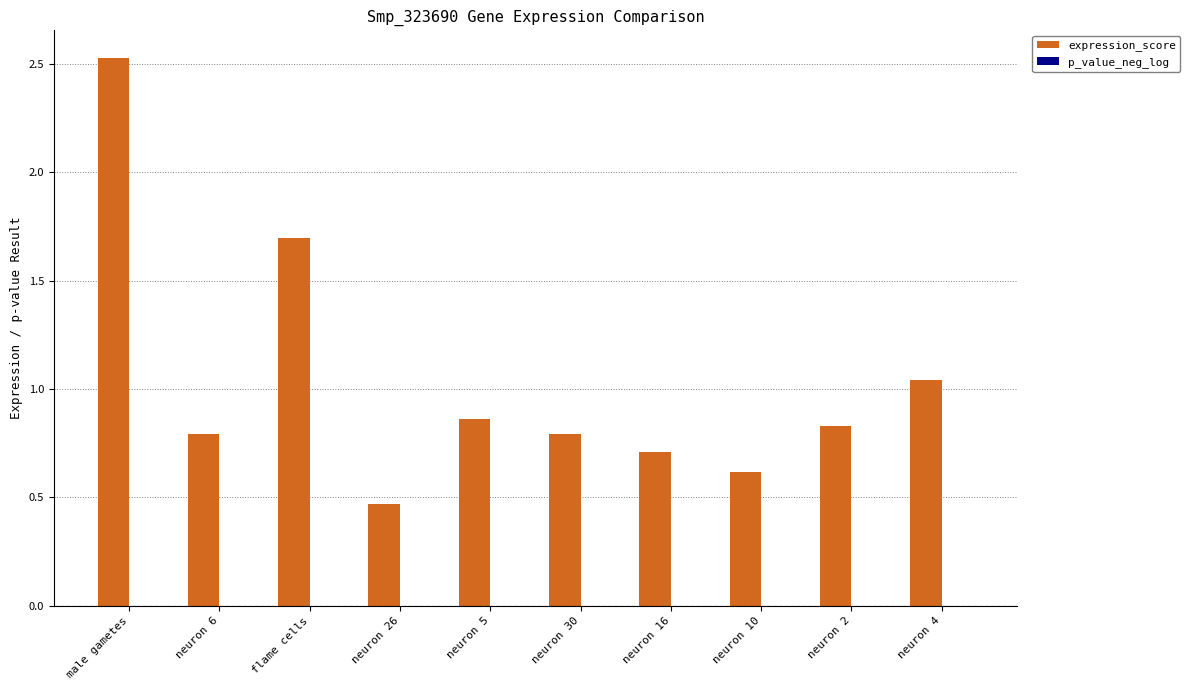

What is the sum of all expression_score values?

10.3